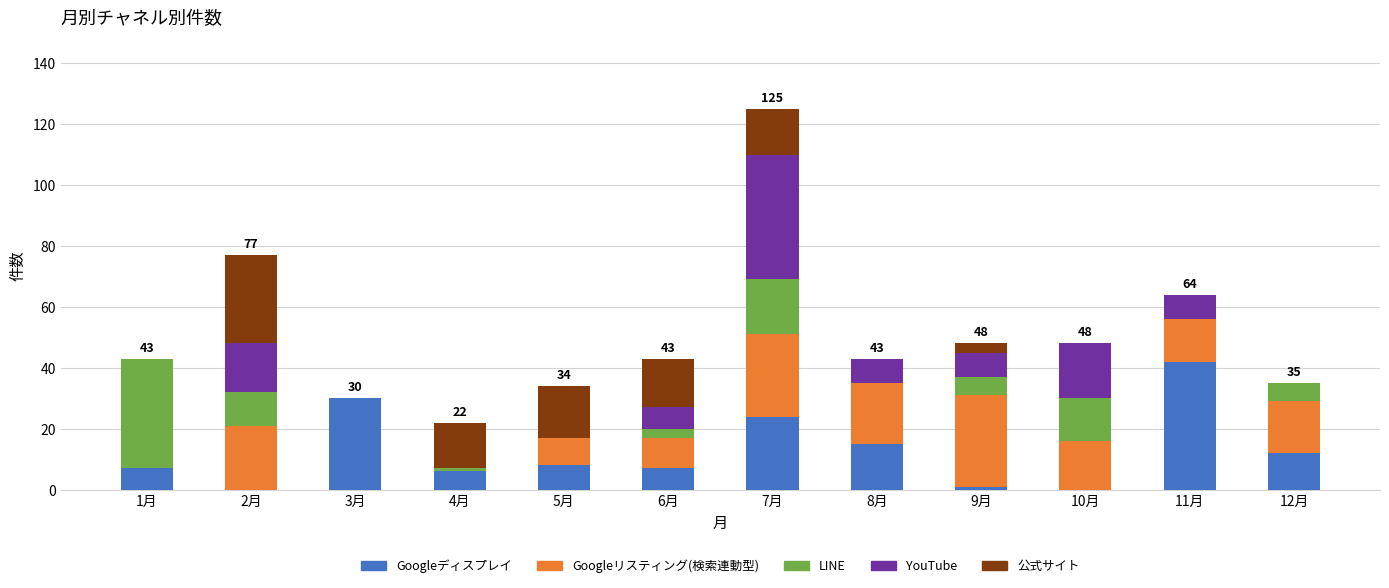

Does the chart contain stacked bars?

Yes